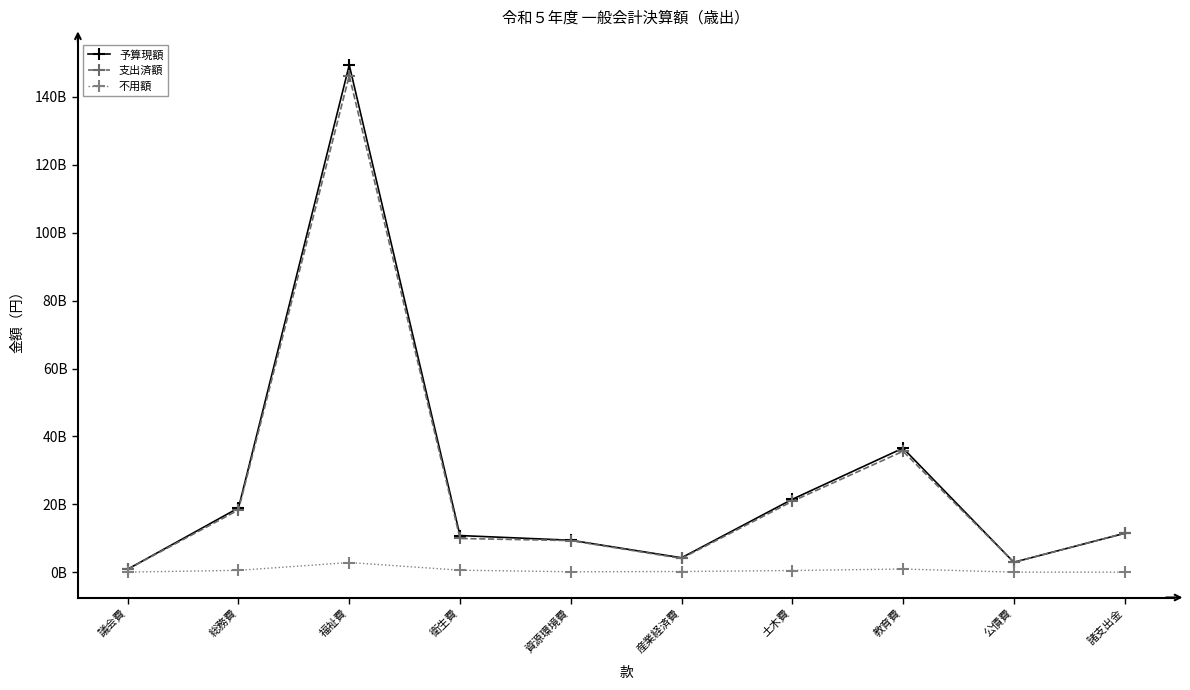

Reading left to right, transcribe all the data shown in this chart.

予算現額: 879479000	18921760000	149412689000	10781109000	9406331000	4232753000	21466120000	36540073000	2910466000	11435631000
支出済額: 859620556	18330811762	146267291917	9922612205	9299546705	4041839123	20861555290	35618619883	2910457262	11435631000
不用額: 19858444	532150238	2836705083	577726795	106784295	190913877	478964710	921453117	8738	0